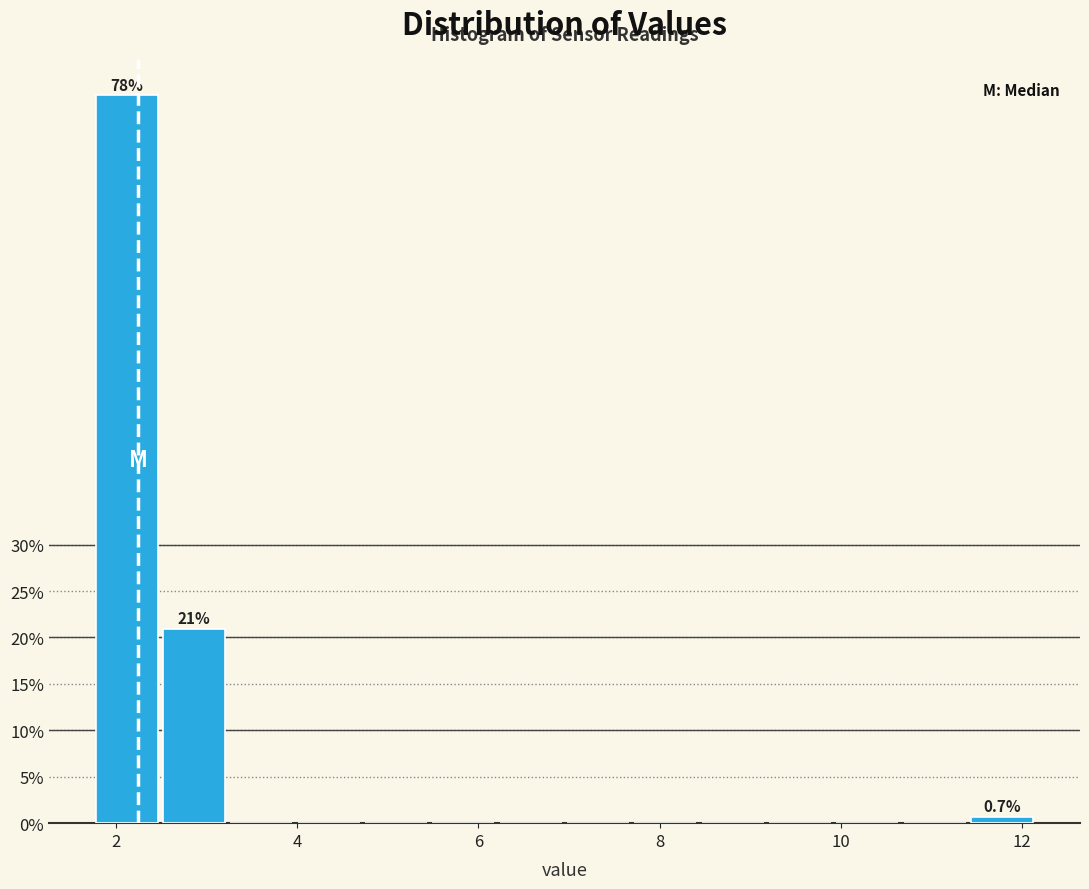

Read against the x-axis, roughly where is the centre of the tallest bar?

2.2